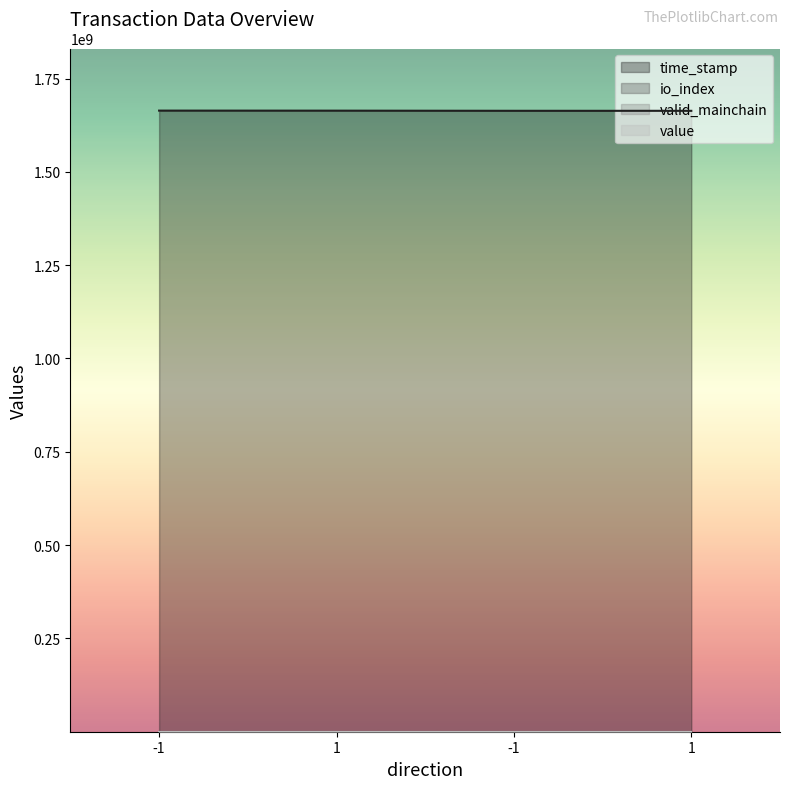

Does the chart display data point markers on the line(s)?

No